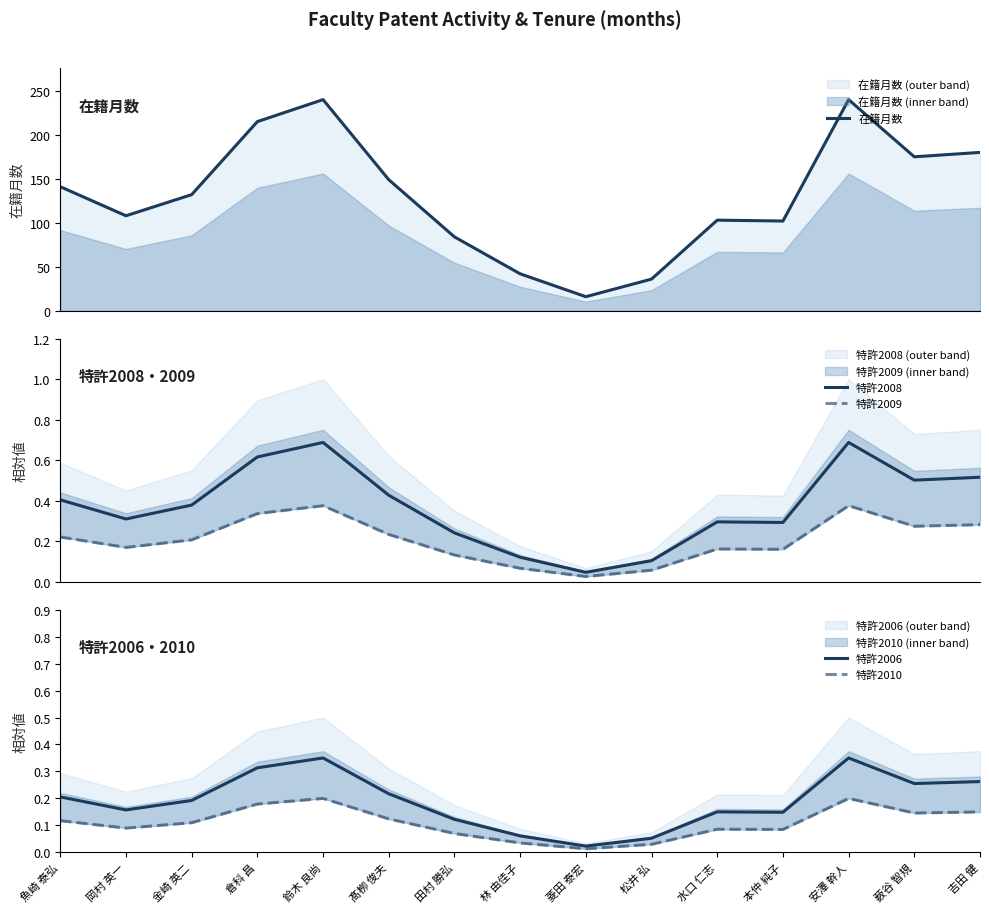

Is the value of 特許2006 at 吉田 健 greater than the value of 特許2008 at 倉科 昌?

No